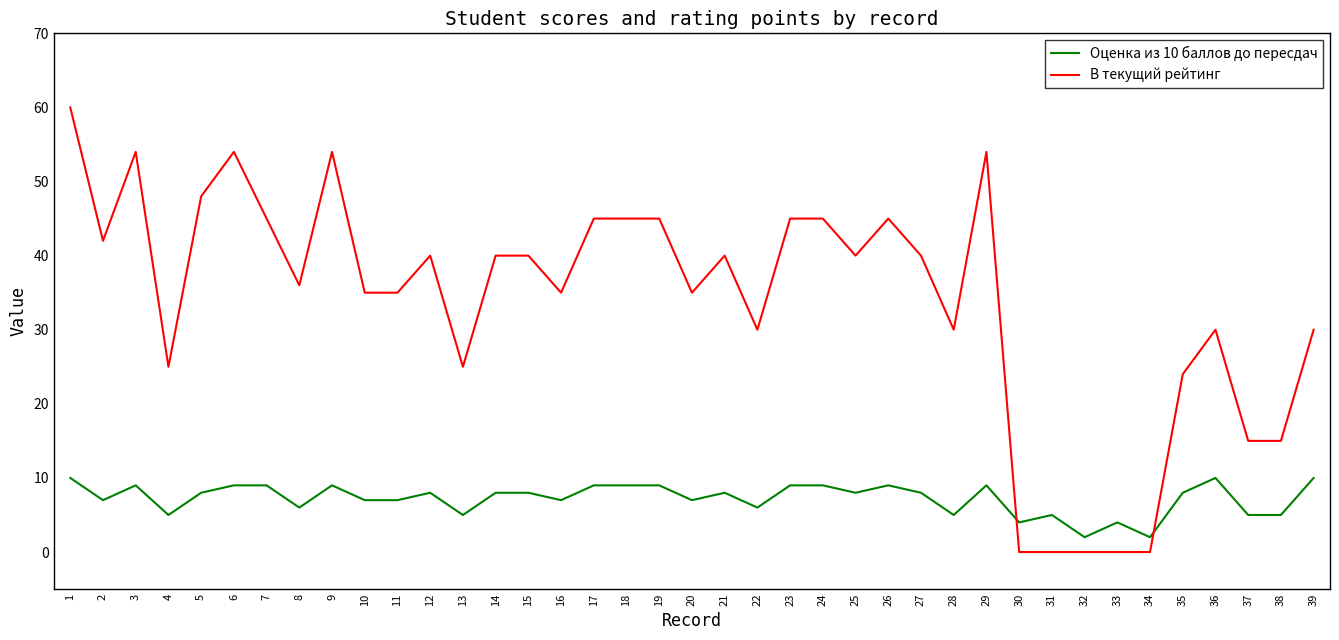

Is the value of В текущий рейтинг at 5 greater than the value of Оценка из 10 баллов до пересдач at 26?

Yes